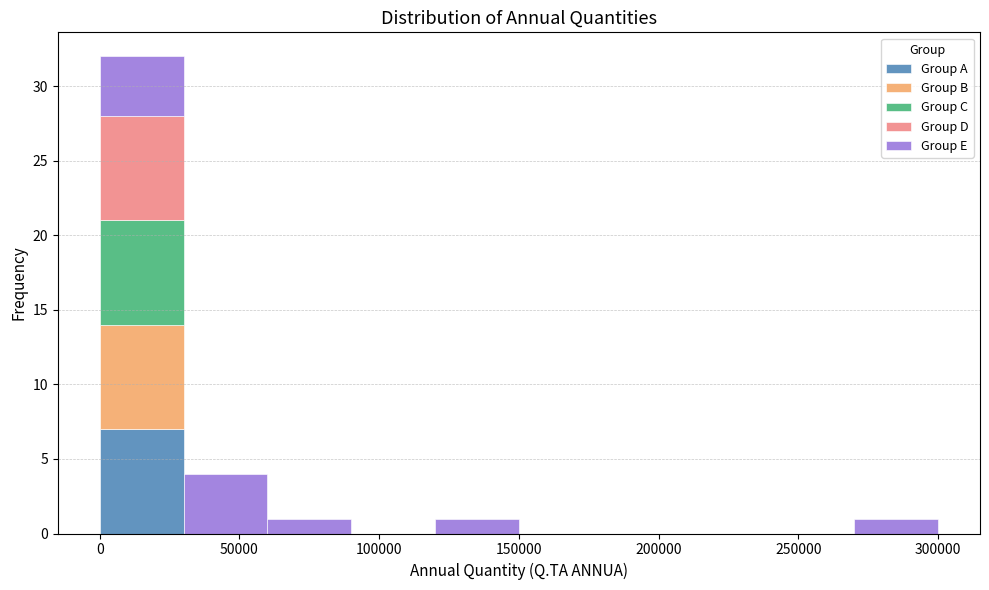

Reading left to right, list every stacked bar in this chart as the range it spans on the x-axis followed by its total height. The values are not printed on the chart, so give them approximately, as read against the axis.

0 to 30000: 32
30000 to 60000: 4
60000 to 90000: 1
90000 to 120000: 0
120000 to 150000: 1
150000 to 180000: 0
180000 to 210000: 0
210000 to 240000: 0
240000 to 270000: 0
270000 to 300000: 1